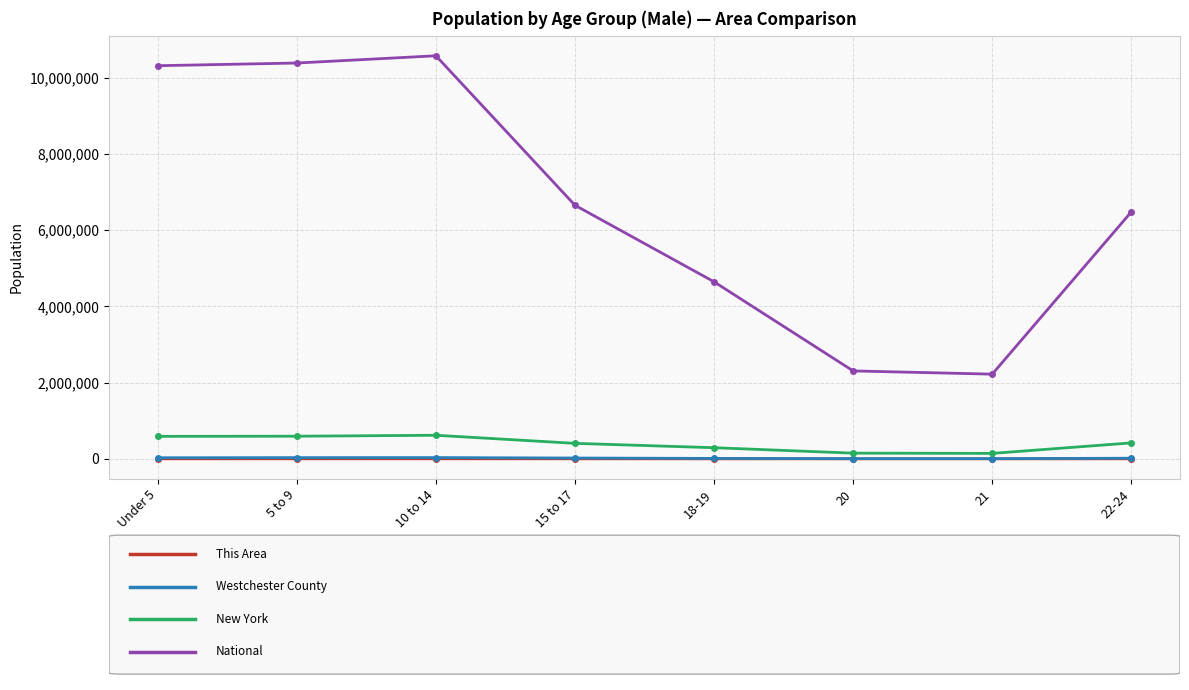

What is the total value across all series at 22-24?

6918878